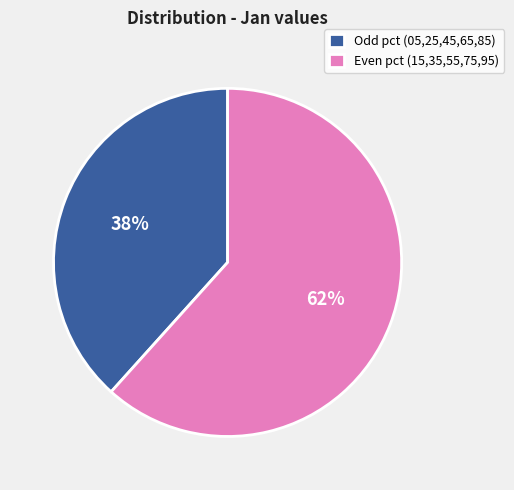

Rank the categories by value from highest to lowest.

Even pct (15,35,55,75,95), Odd pct (05,25,45,65,85)